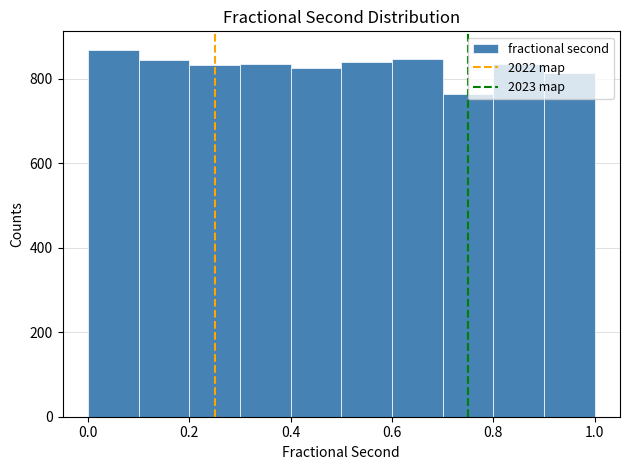

Which range on the x-axis has the tallest bar?

0.0 to 0.1